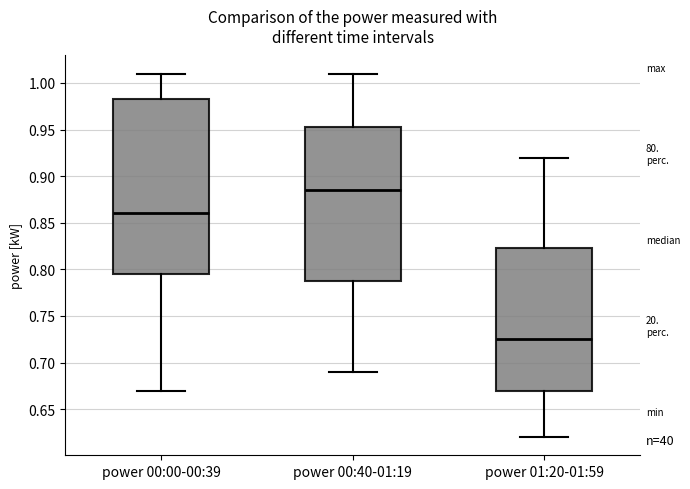

Which box is the tallest, from its lower edge to its upper edge?

power 00:00-00:39